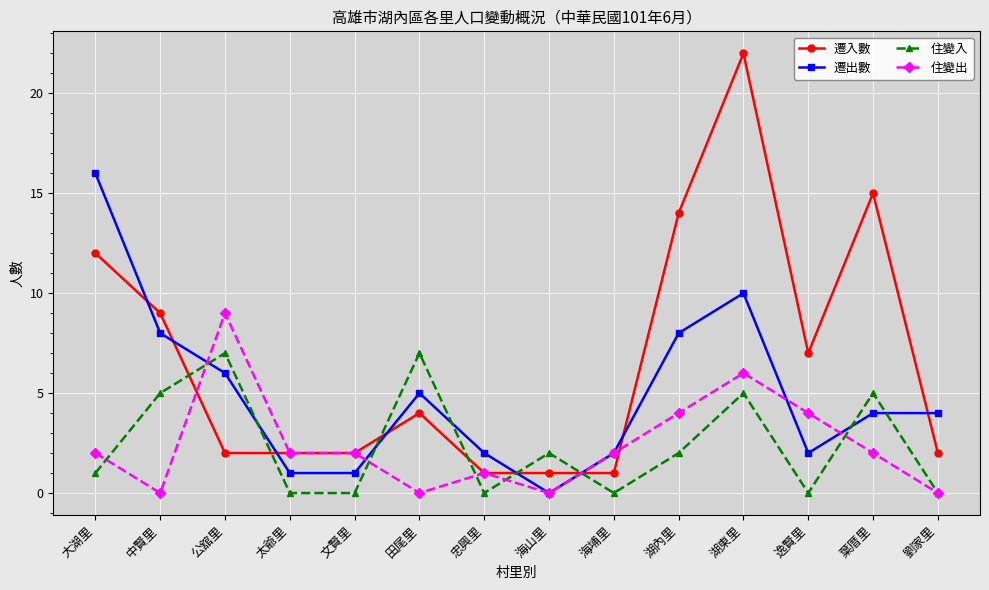

What position from the right is 太爺里?

11